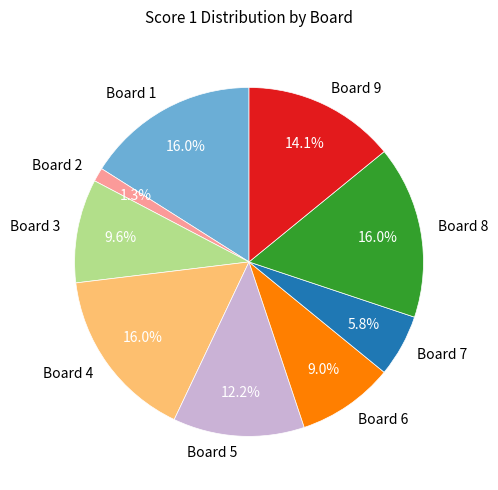

Does Board 7 account for over 50% of the chart?

No